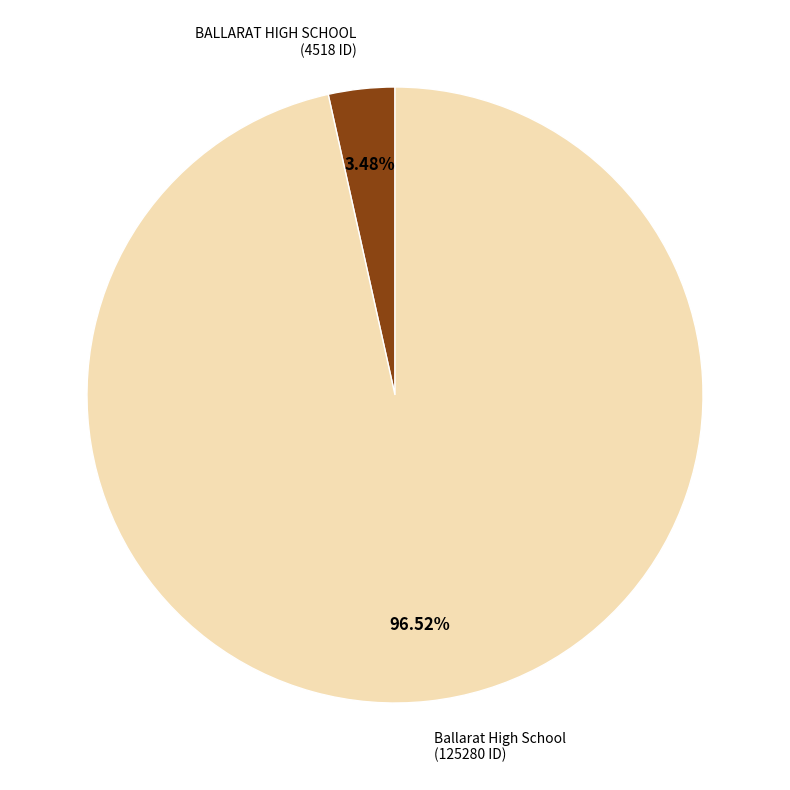

Is there any slice that represents more than half of the pie?

Yes